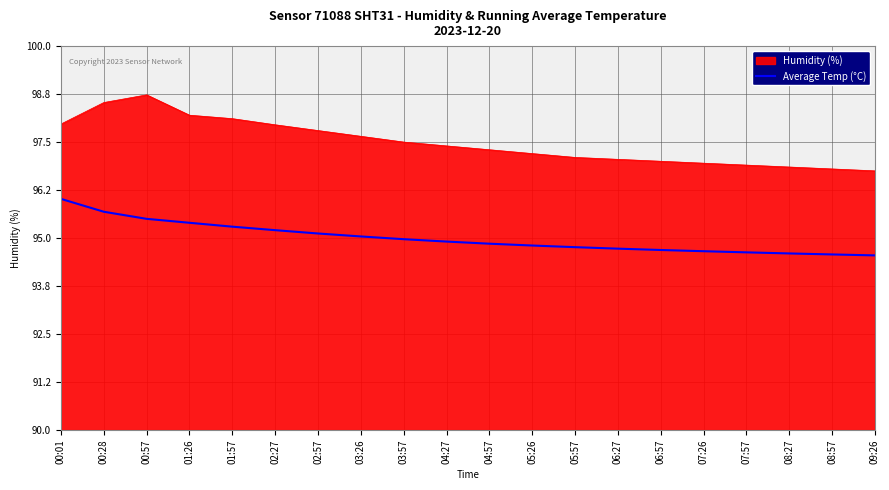

Rank the series by their maximum value, from highest to lowest.

Humidity (%), Average Temp (°C)